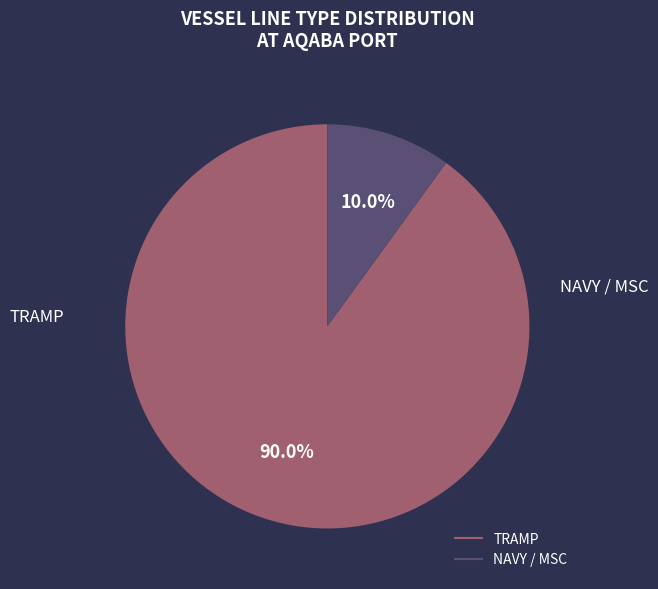

Is there any slice that represents more than half of the pie?

Yes